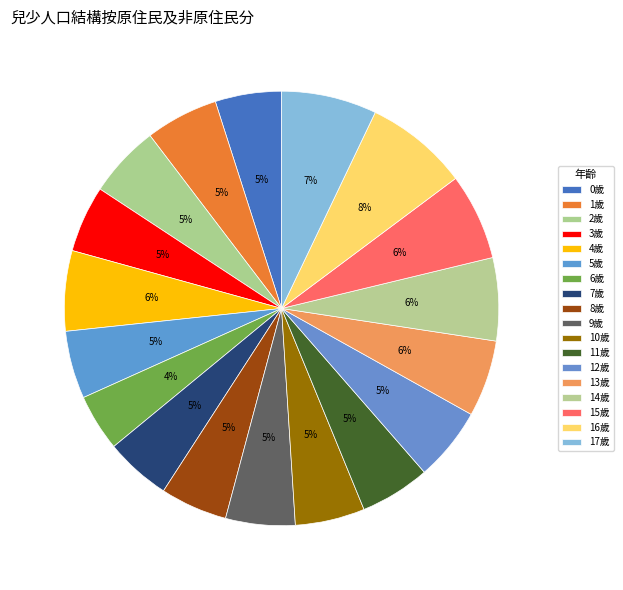

Is 0歲 the majority of the pie?

No